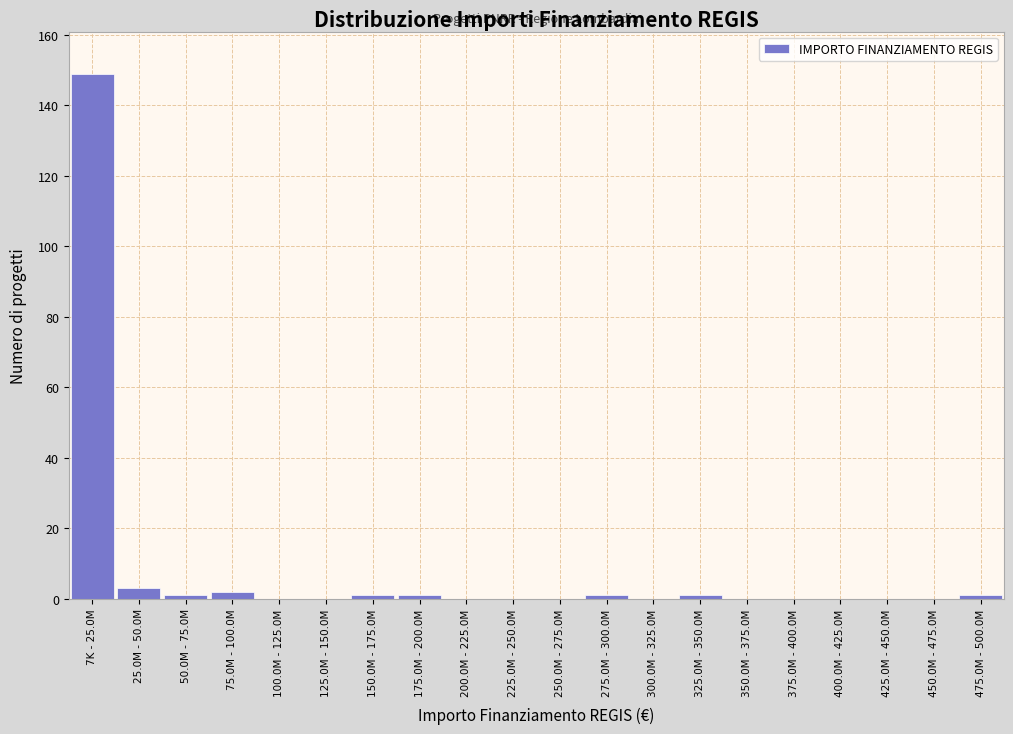

Reading right to left, extract all data points from this chart.

475.0M - 500.0M=1	450.0M - 475.0M=0	425.0M - 450.0M=0	400.0M - 425.0M=0	375.0M - 400.0M=0	350.0M - 375.0M=0	325.0M - 350.0M=1	300.0M - 325.0M=0	275.0M - 300.0M=1	250.0M - 275.0M=0	225.0M - 250.0M=0	200.0M - 225.0M=0	175.0M - 200.0M=1	150.0M - 175.0M=1	125.0M - 150.0M=0	100.0M - 125.0M=0	75.0M - 100.0M=2	50.0M - 75.0M=1	25.0M - 50.0M=3	7K - 25.0M=149